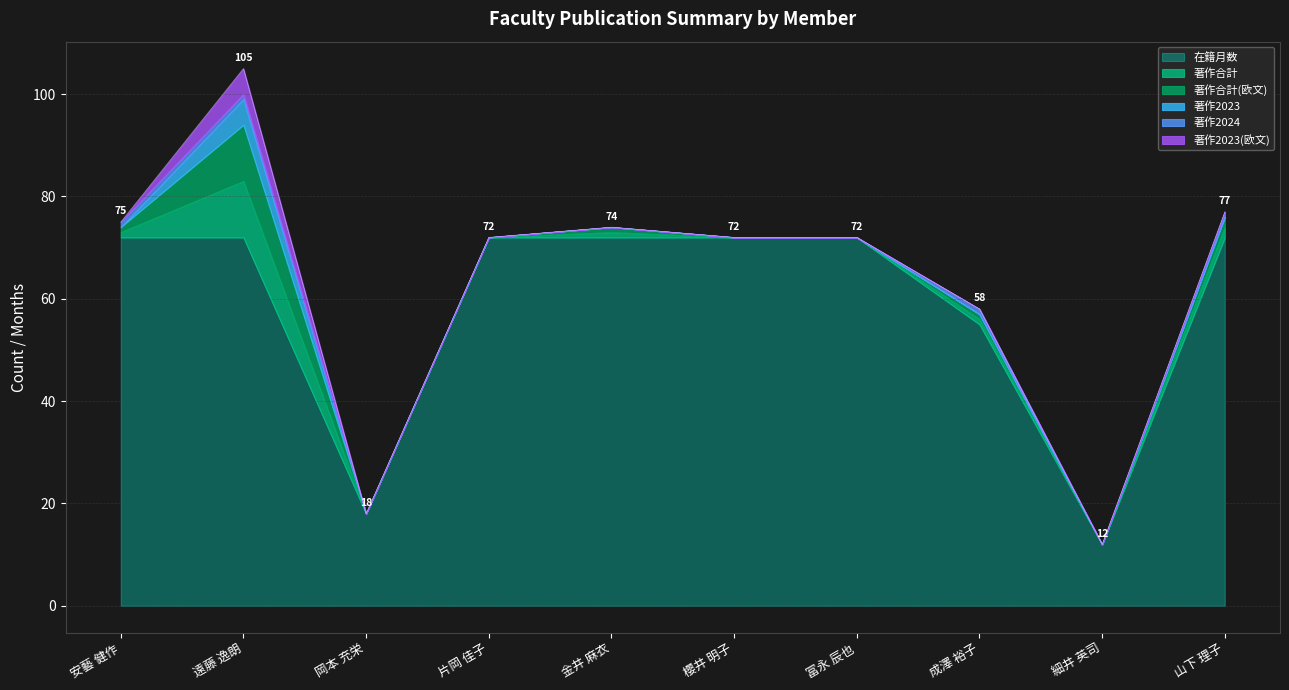

Reading right to left, what are all the values shown in this chart?

在籍月数: 山下 理子=72	細井 英司=12	成澤 裕子=55	冨永 辰也=72	櫻井 明子=72	金井 麻衣=72	片岡 佳子=72	岡本 充栄=18	遠藤 逸朗=72	安藝 健作=72
著作合計: 山下 理子=2	細井 英司=0	成澤 裕子=1	冨永 辰也=0	櫻井 明子=0	金井 麻衣=1	片岡 佳子=0	岡本 充栄=0	遠藤 逸朗=11	安藝 健作=1
著作合計(欧文): 山下 理子=2	細井 英司=0	成澤 裕子=1	冨永 辰也=0	櫻井 明子=0	金井 麻衣=1	片岡 佳子=0	岡本 充栄=0	遠藤 逸朗=11	安藝 健作=1
著作2023: 山下 理子=0	細井 英司=0	成澤 裕子=0	冨永 辰也=0	櫻井 明子=0	金井 麻衣=0	片岡 佳子=0	岡本 充栄=0	遠藤 逸朗=5	安藝 健作=0
著作2024: 山下 理子=1	細井 英司=0	成澤 裕子=1	冨永 辰也=0	櫻井 明子=0	金井 麻衣=0	片岡 佳子=0	岡本 充栄=0	遠藤 逸朗=1	安藝 健作=1
著作2023(欧文): 山下 理子=0	細井 英司=0	成澤 裕子=0	冨永 辰也=0	櫻井 明子=0	金井 麻衣=0	片岡 佳子=0	岡本 充栄=0	遠藤 逸朗=5	安藝 健作=0